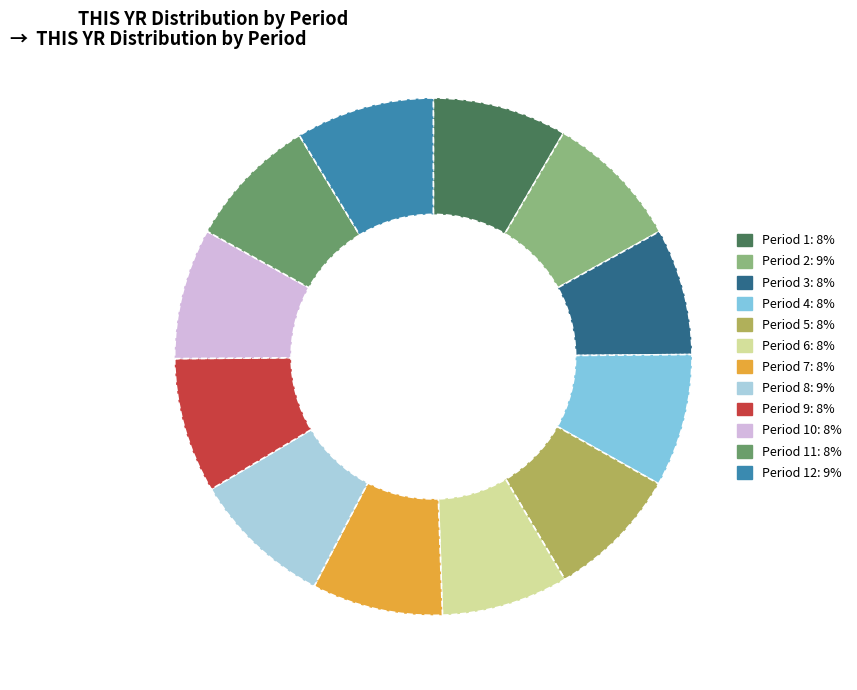

Is there any slice that represents more than half of the pie?

No